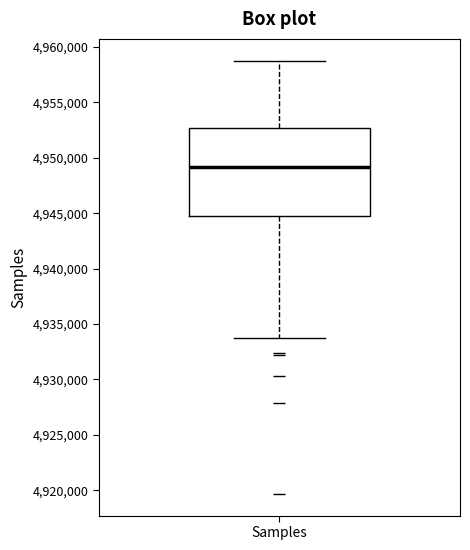

Transcribe this box plot: give where the median line is, the range the box spans, and where the two whiskers end, as read against the y-axis. The values are not printed on the chart, so give them approximately, as read against the axis.

median 4949000, box 4945000 to 4952500, whiskers 4934000 to 4959000